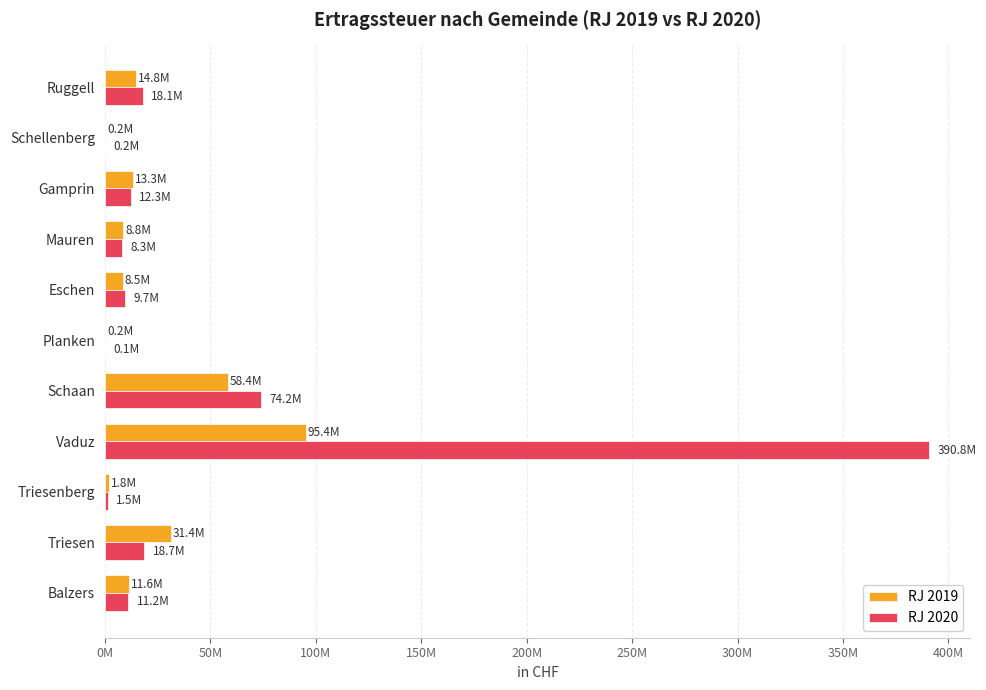

What are all the series names shown in the legend?

RJ 2019, RJ 2020